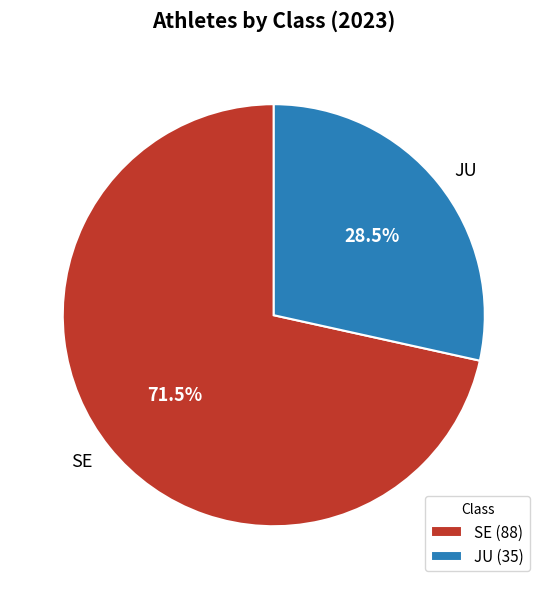

How many segments does this pie chart have?

2